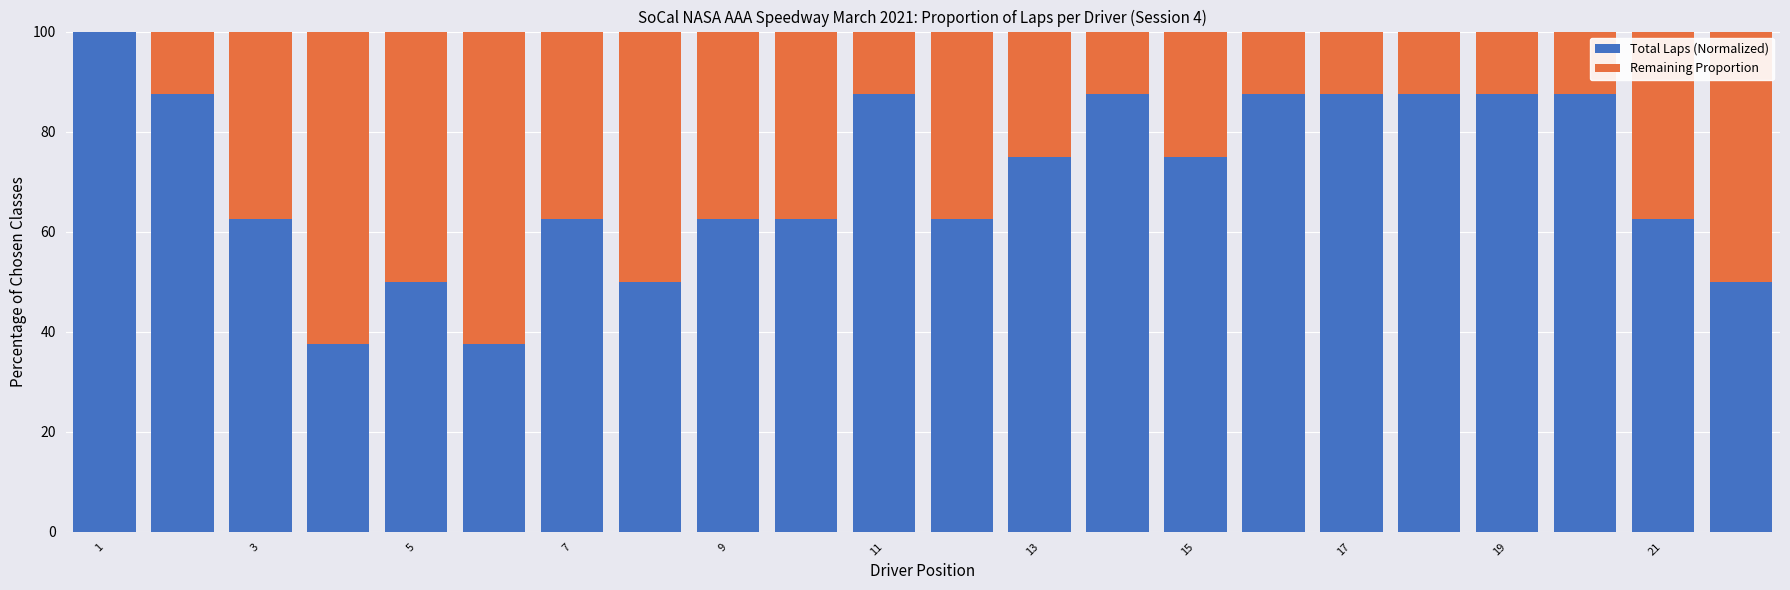

How many categories are shown in the chart?

22